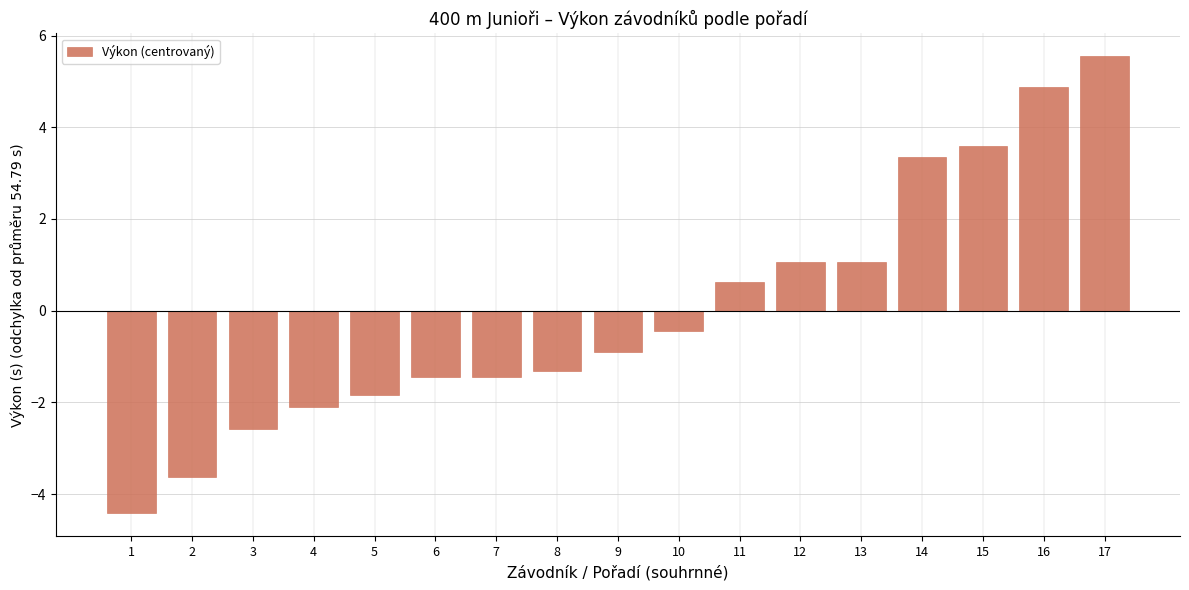

What is the value of the 1st bar from the left?

-4.4